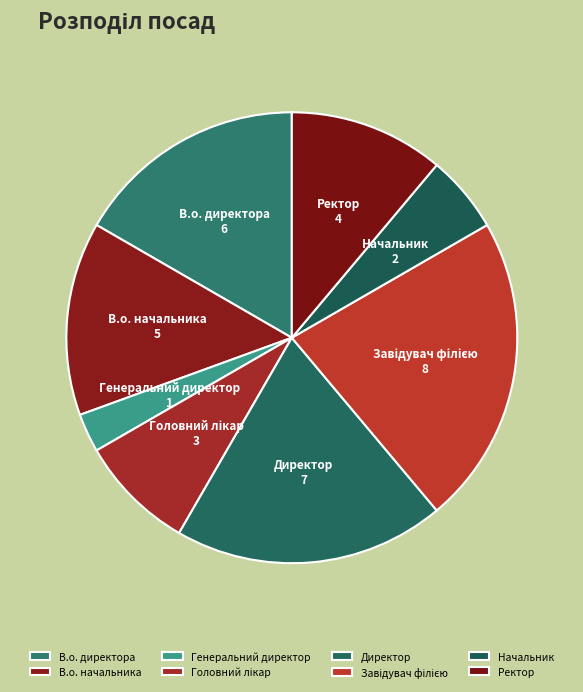

Is there a majority slice in this chart?

No